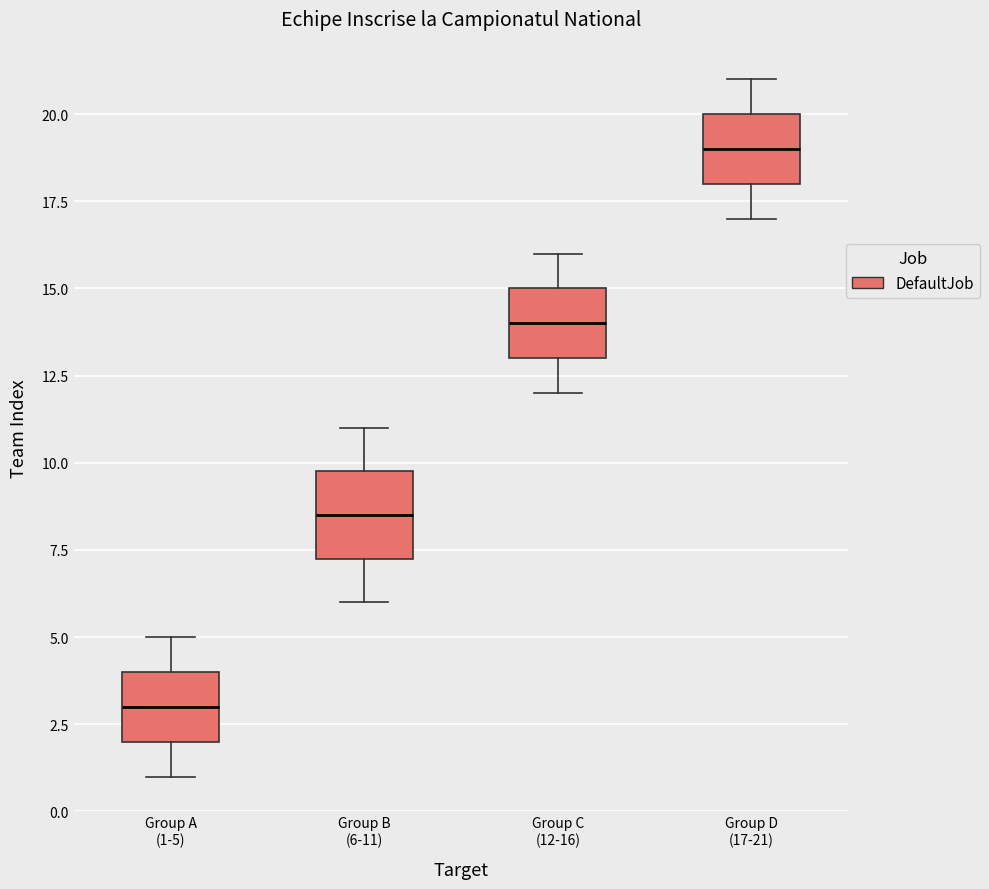

Where is the lower edge of the box for Group A (1-5) on the y-axis? The values are not printed on the chart, so give them approximately, as read against the axis.

2.0